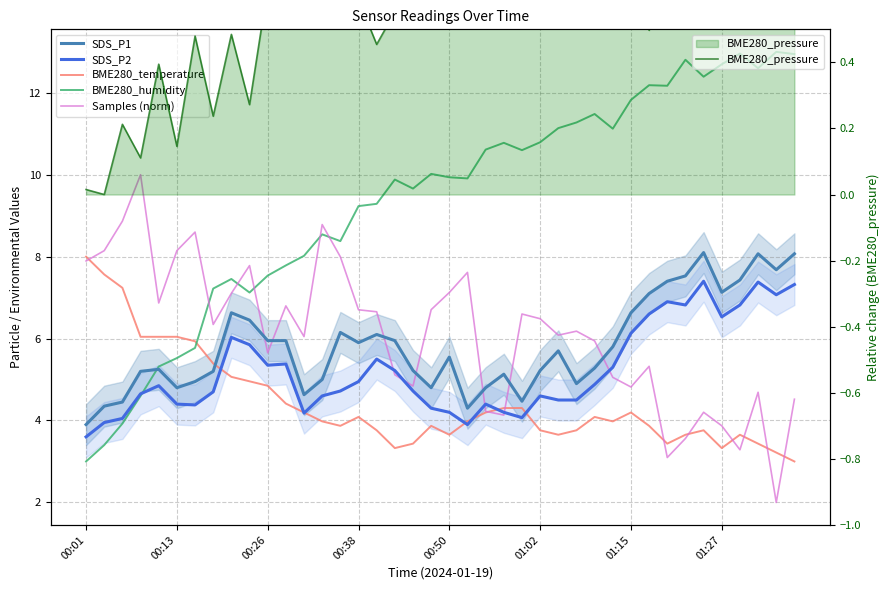

What is the total value across all series at 22?

29.1